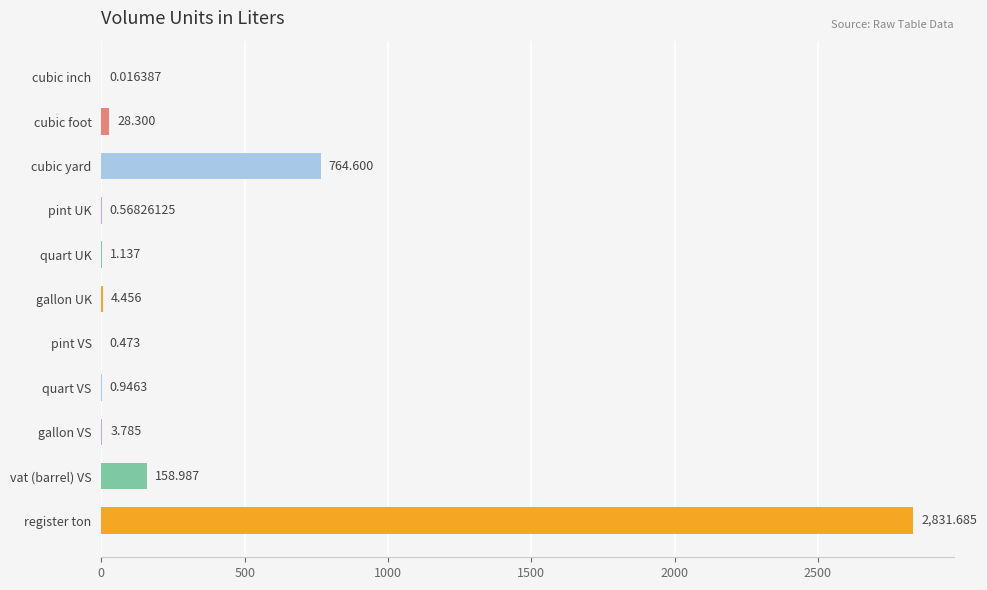

How many series are shown in this chart?

1